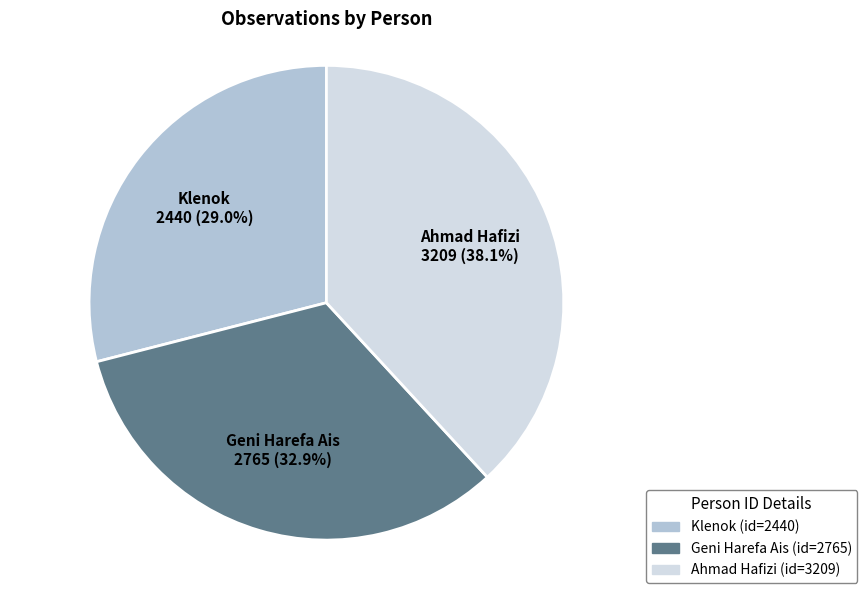

How many segments does this pie chart have?

3